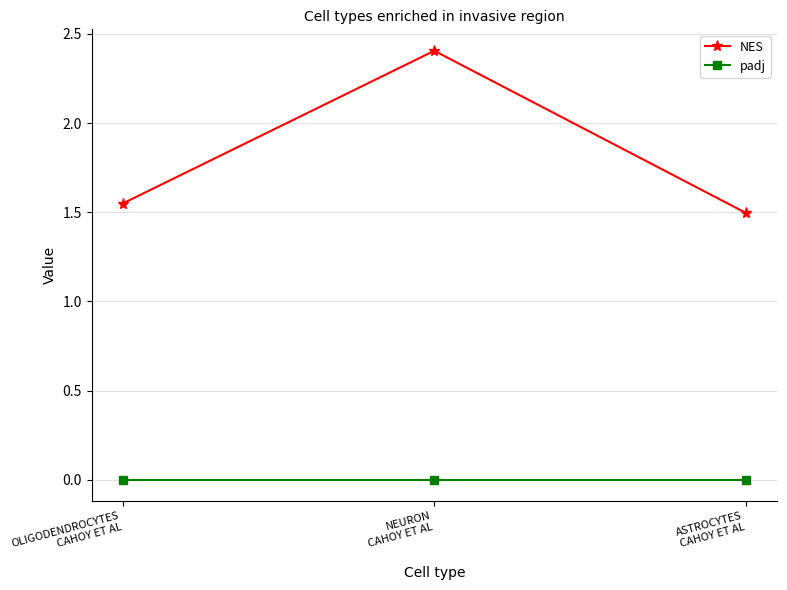

Which series has the widest spread of values?

NES